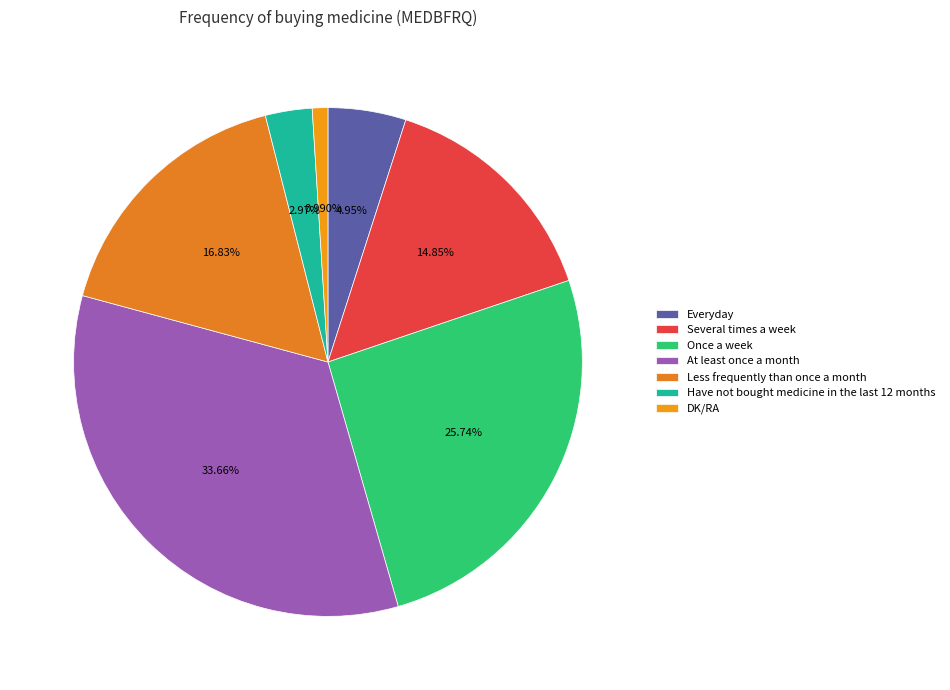

What is the smallest slice in the pie chart?

DK/RA